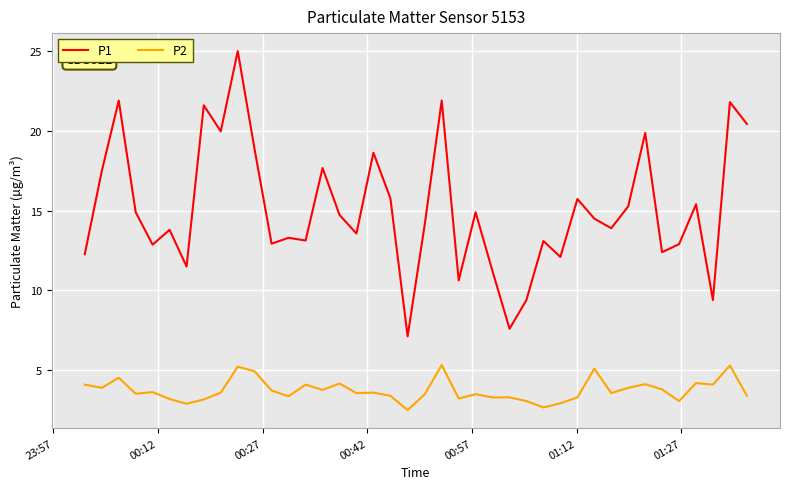

What is the highest value of the P1 series?

25.0